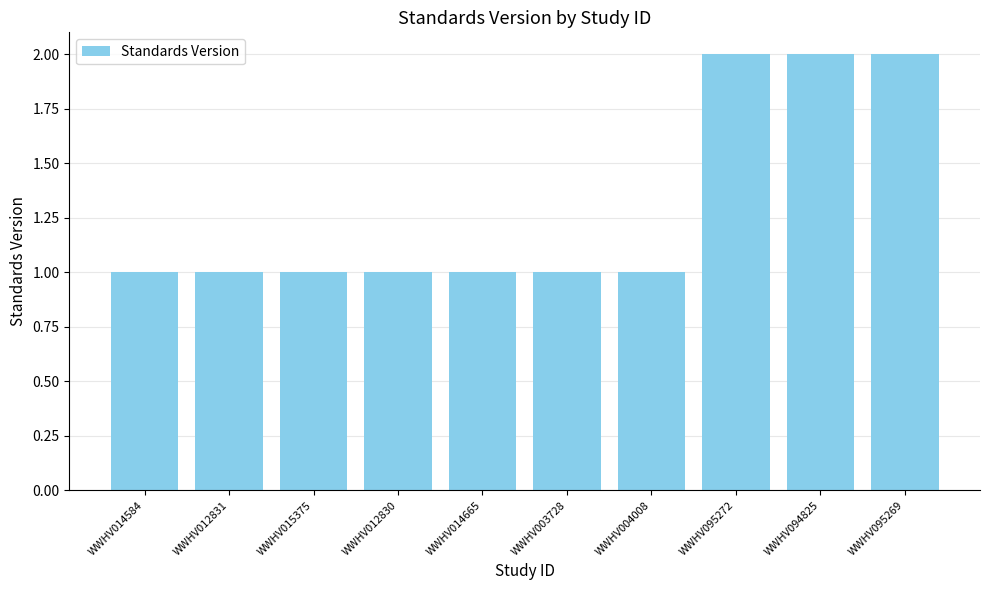

What is the smallest value displayed?

1